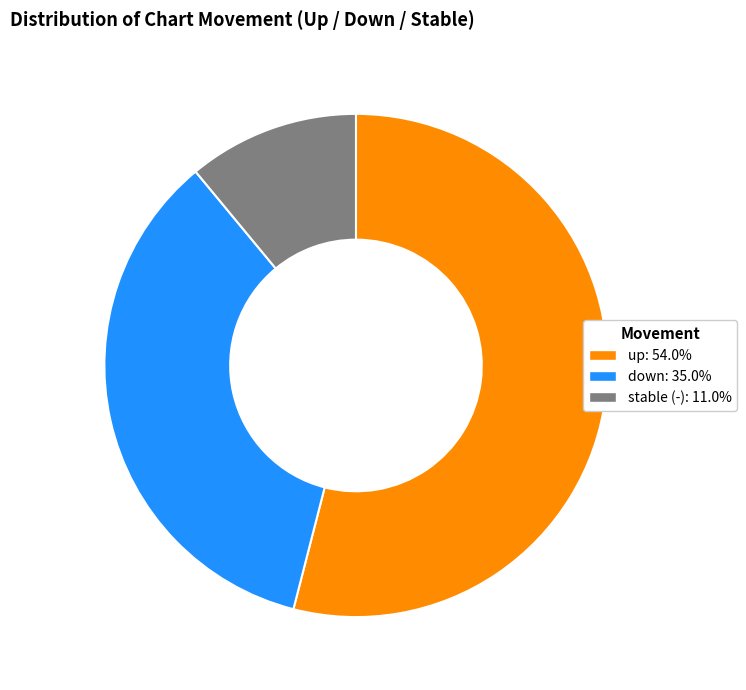

How many segments does this pie chart have?

3